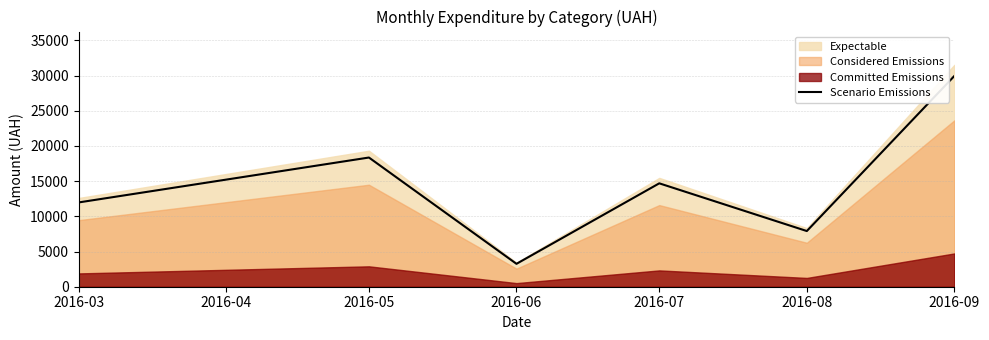

What is the difference between the maximum and second lowest values?

22034.3